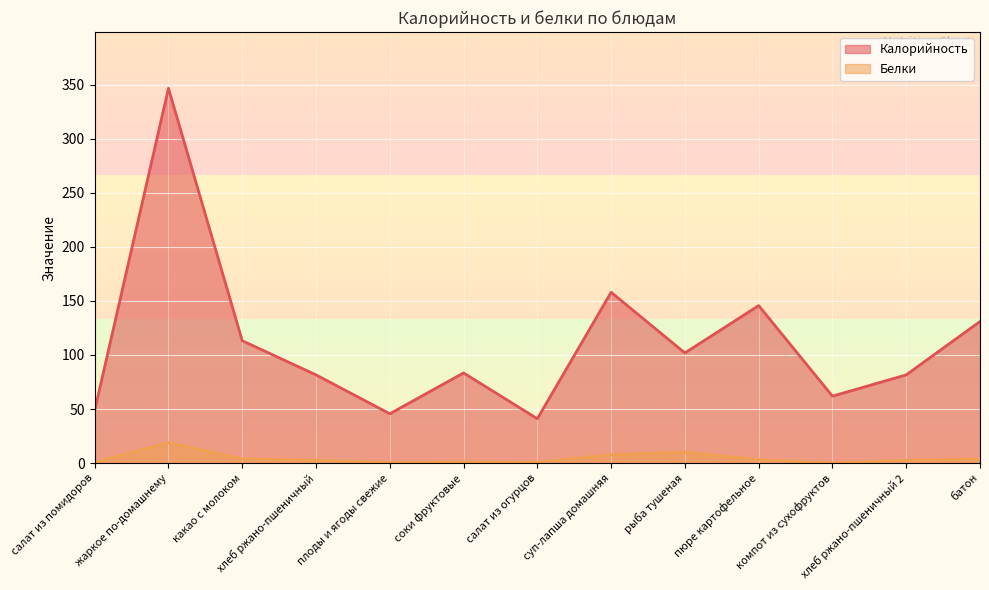

How many data points in Калорийность are less than 83?

6